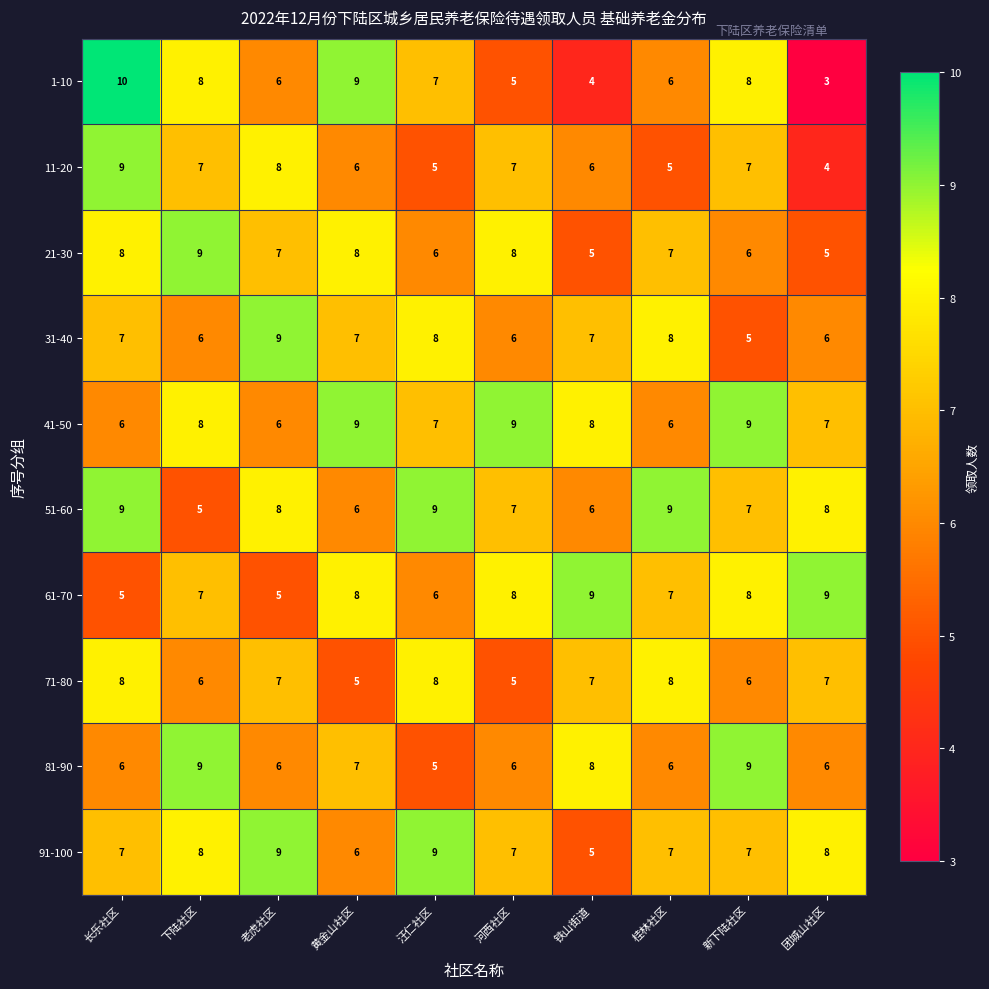

Is it true that 41-50 equals 8 at 下陆社区?

True